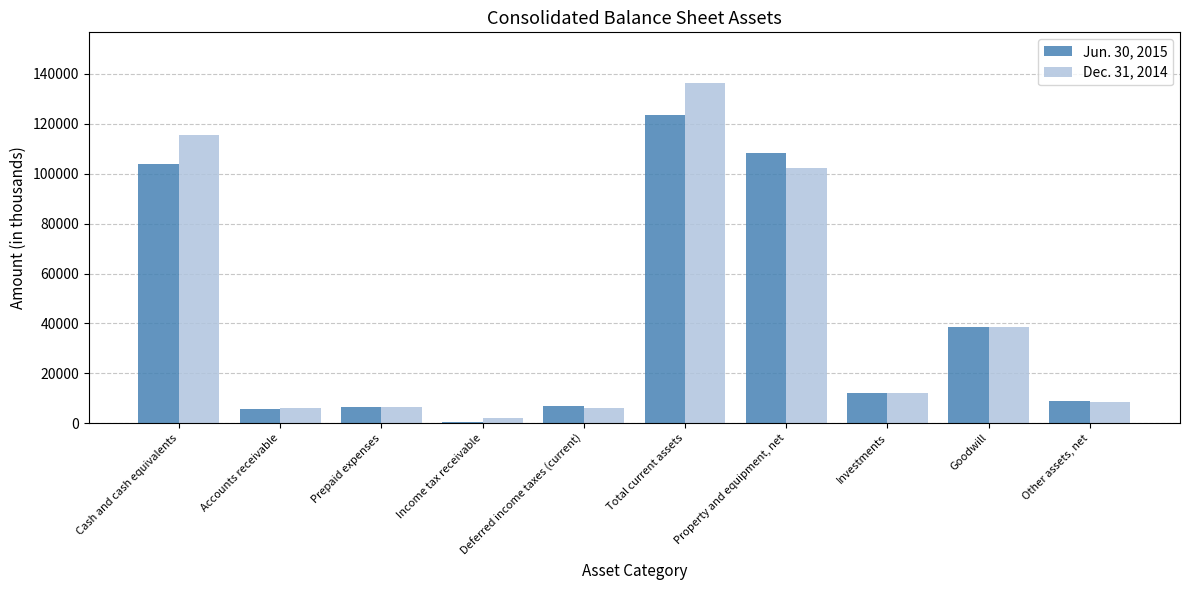

Where is Jun. 30, 2015 nearest to the value 62084?

Goodwill